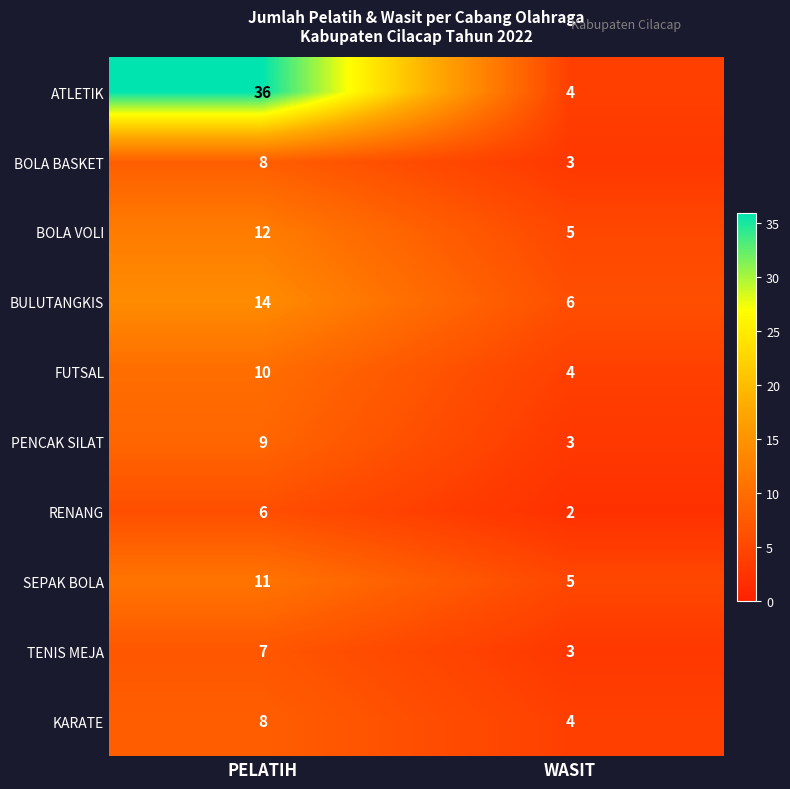

Is it true that BOLA VOLI equals 1 at WASIT?

False